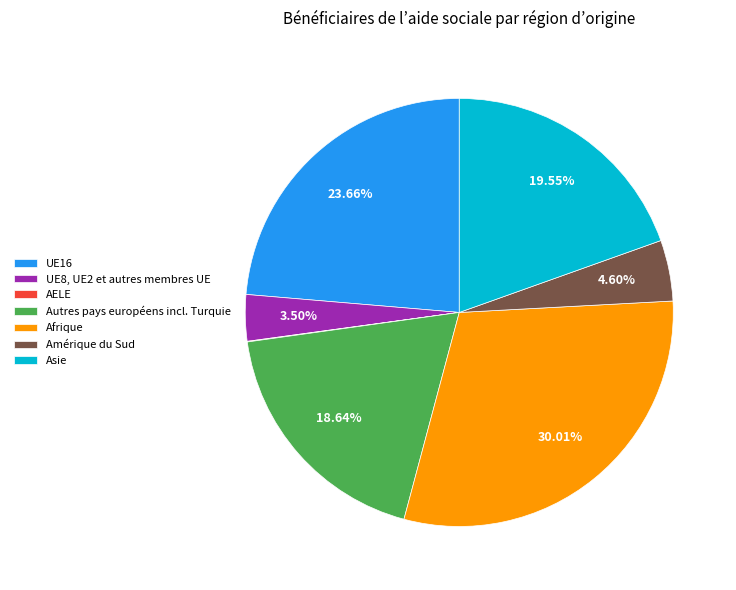

Does any single category account for the majority?

No